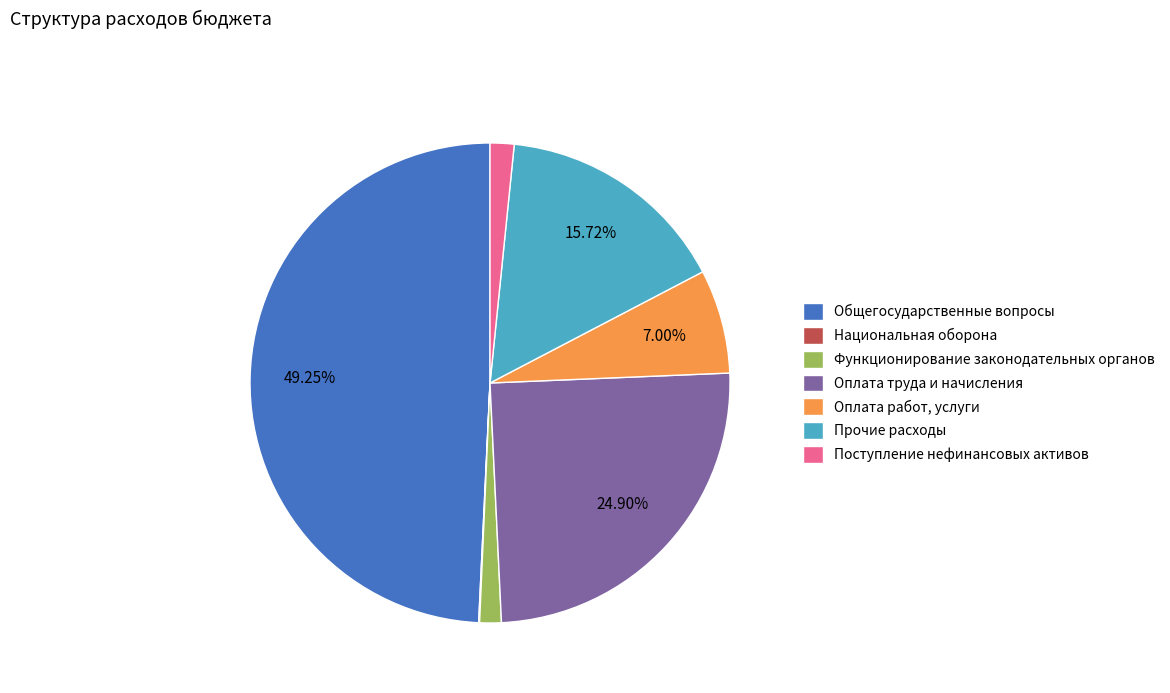

True or false: Прочие расходы accounts for 29% of the total.

False